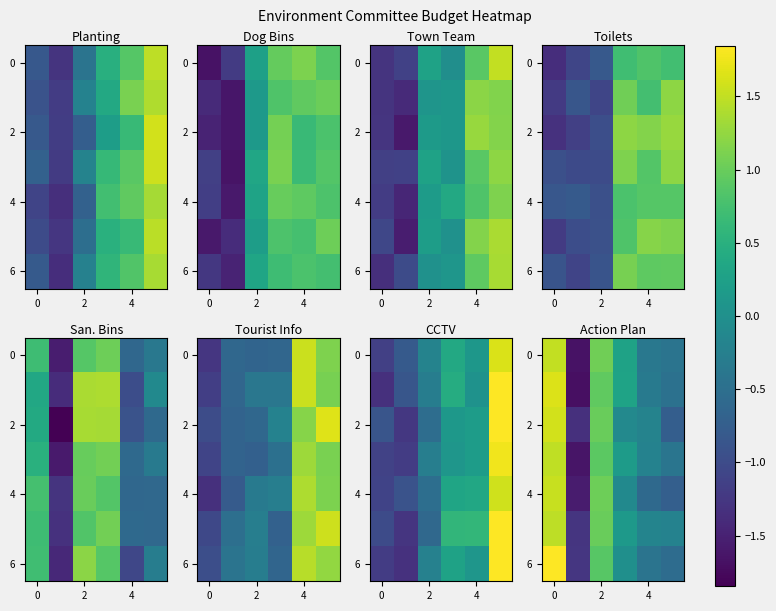

Is the value of row_6 at 0 greater than the value of row_4 at 0?

Yes